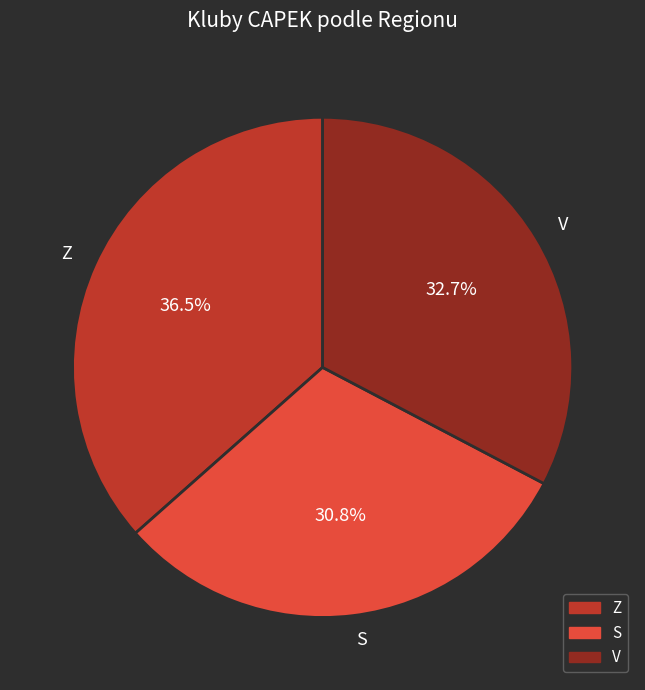

Does S account for over 50% of the chart?

No